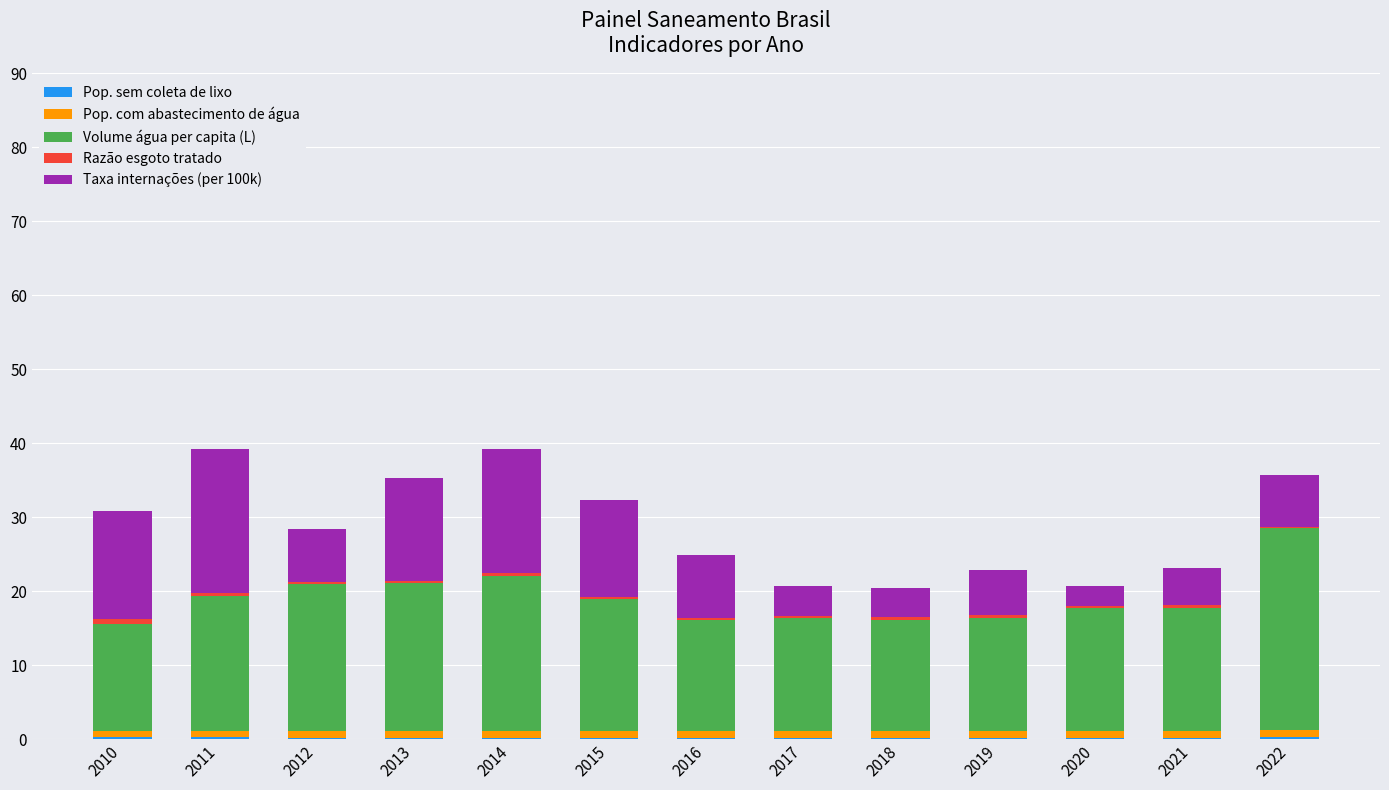

Are the bars grouped side by side (vs. stacked)?

No